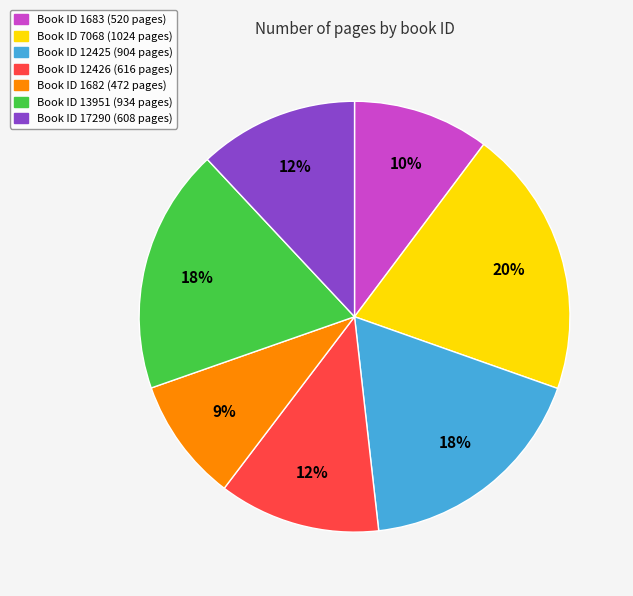

Approximately how many times larger is the value at Book ID 1682 (472 pages) compared to Book ID 12426 (616 pages)?

0.8